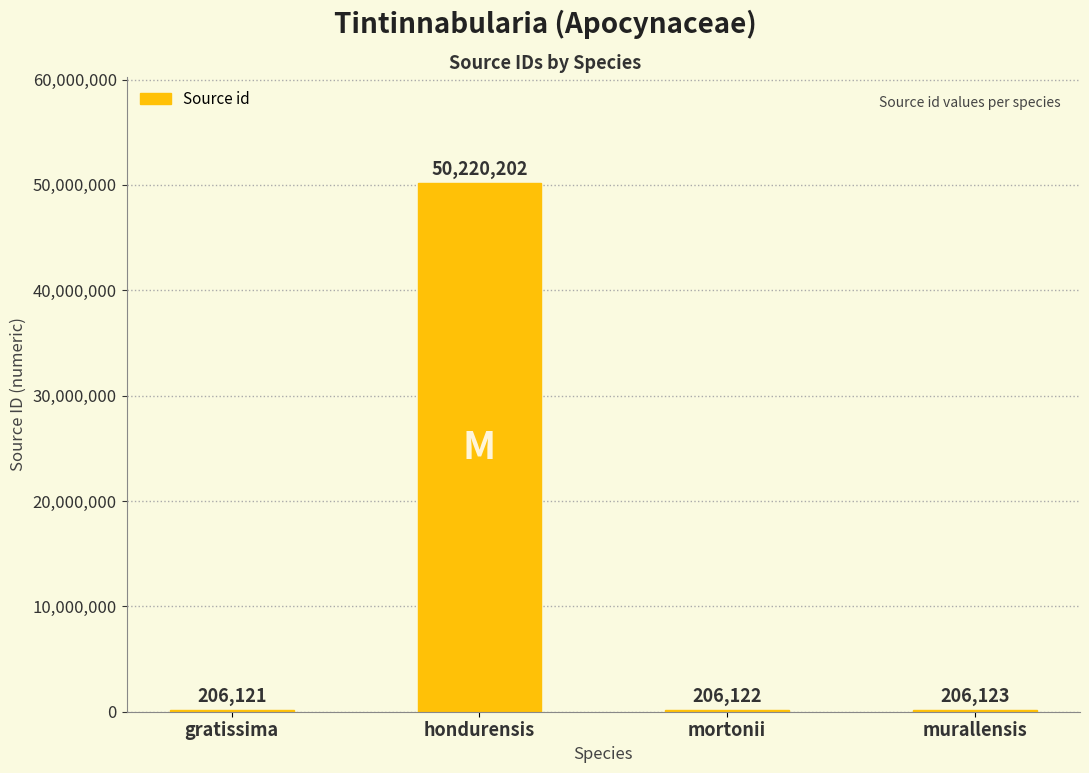

Approximately how many times larger is the value at mortonii compared to murallensis?

1.0